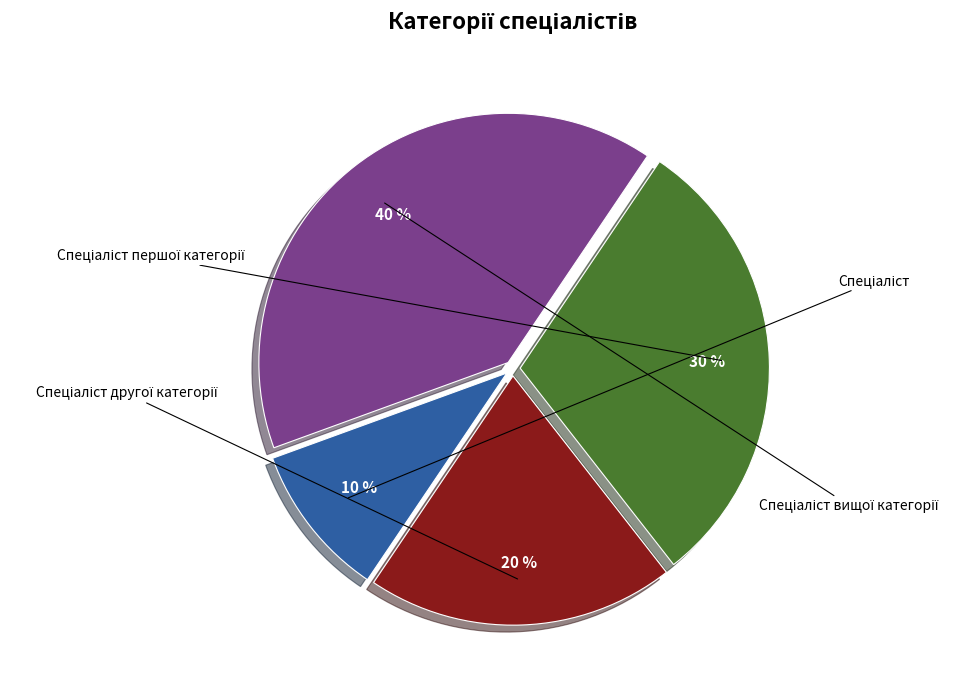

To the nearest percent, what is the combined percentage of Спеціаліст and Спеціаліст першої категорії?

40%